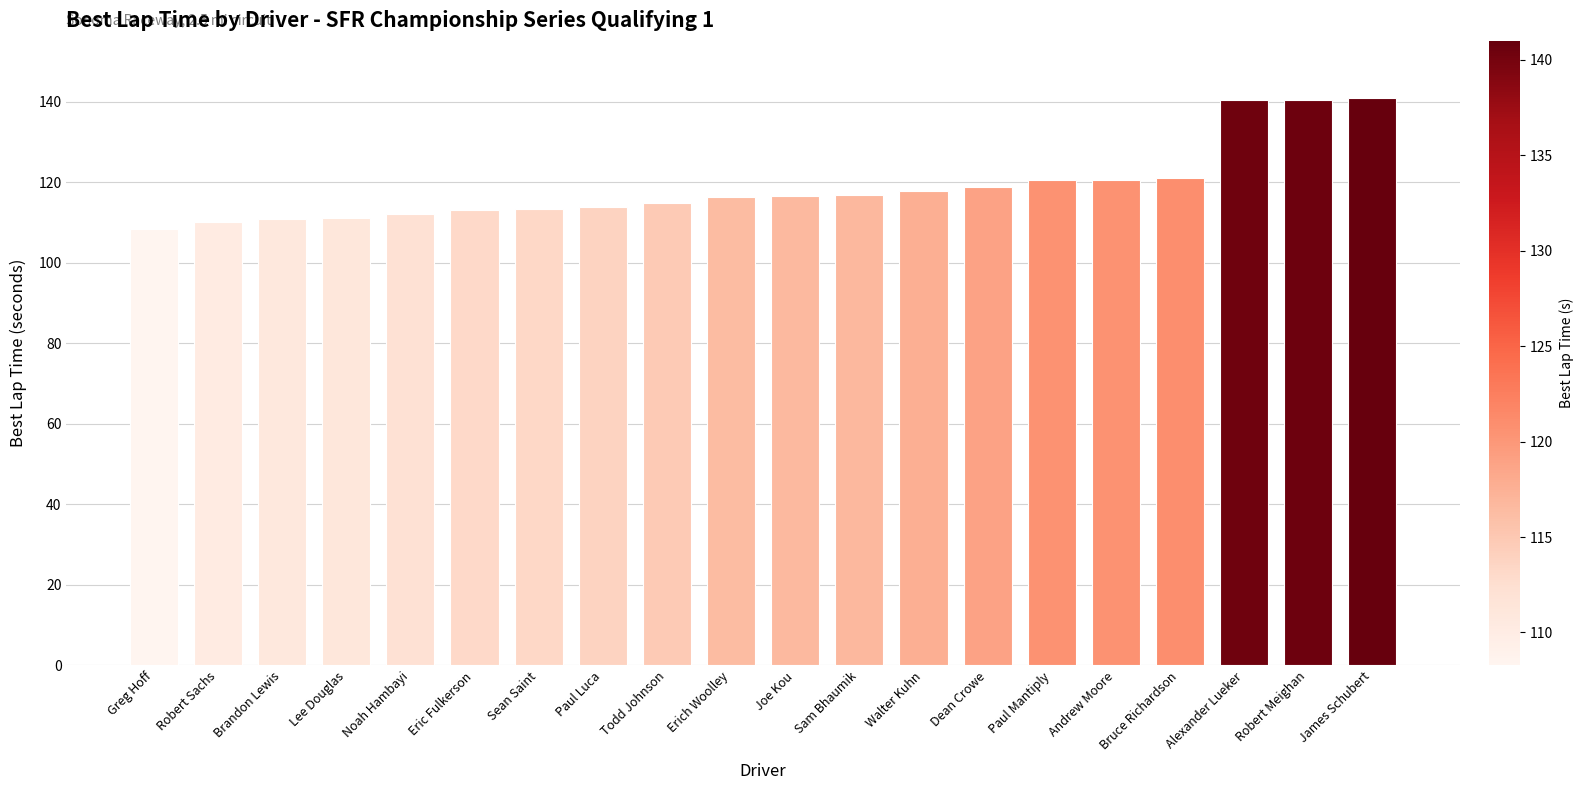

Does the chart contain any negative values?

No